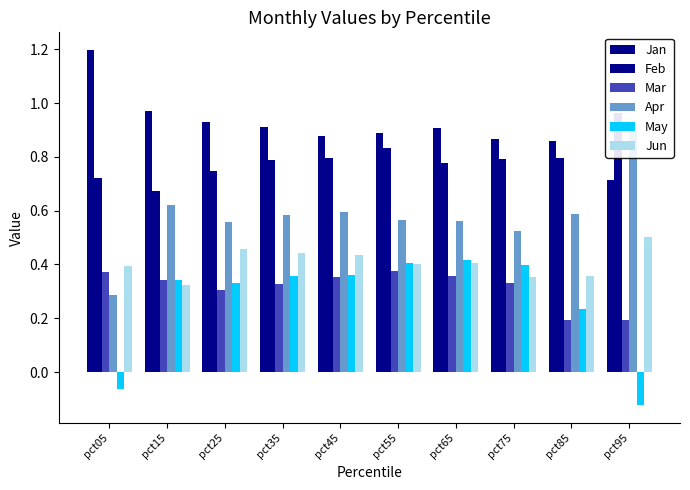

List the labels in order of Jun value, smallest first.

pct15, pct75, pct85, pct05, pct55, pct65, pct45, pct35, pct25, pct95